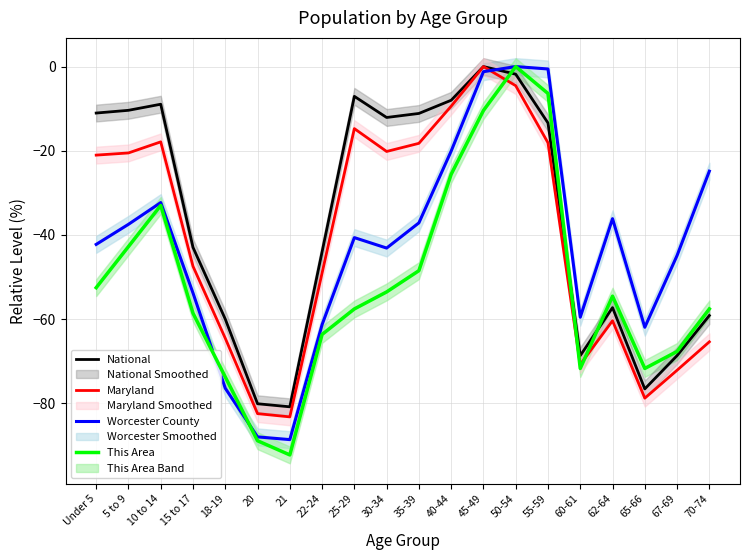

What is the label of the 15th point from the right?

20